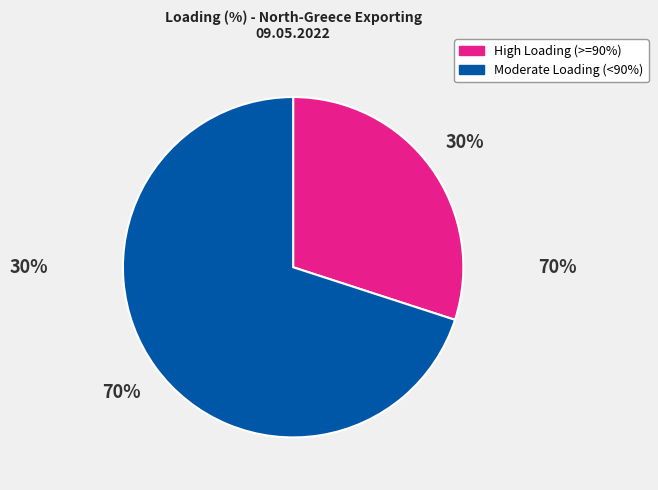

Is there a majority slice in this chart?

Yes